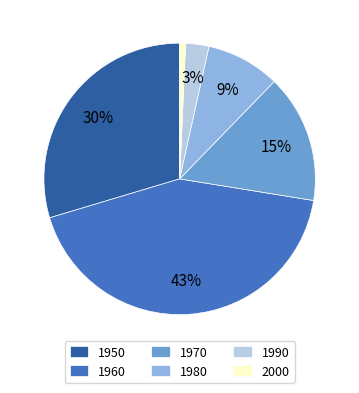

Count the number of slices in the pie.

6